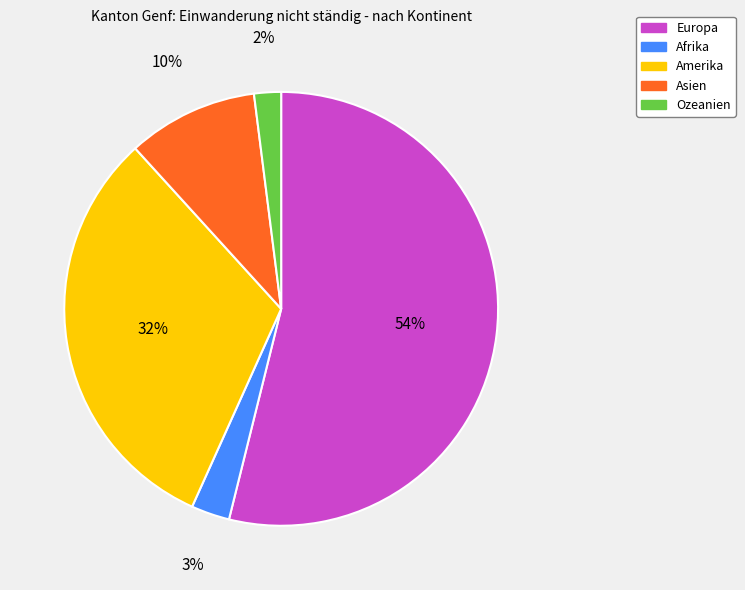

To the nearest percent, what is the difference between the Europa and Asien slice percentages?

44%